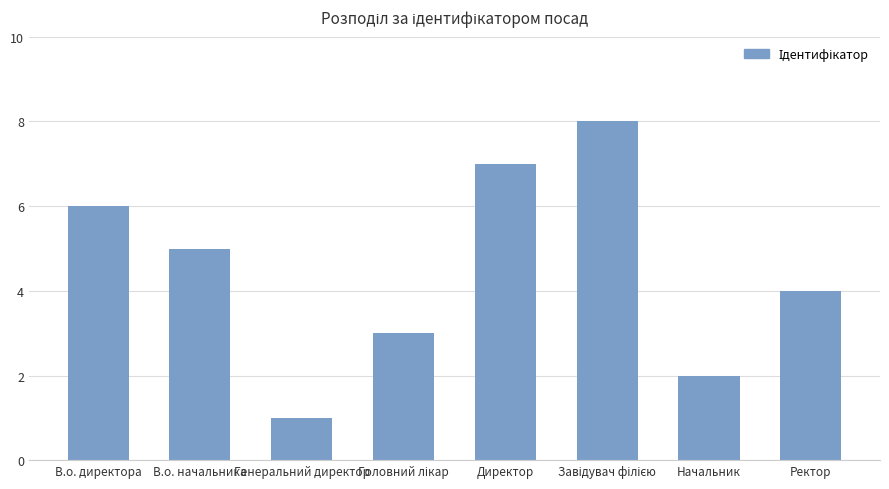

What position from the right is В.о. начальника?

7